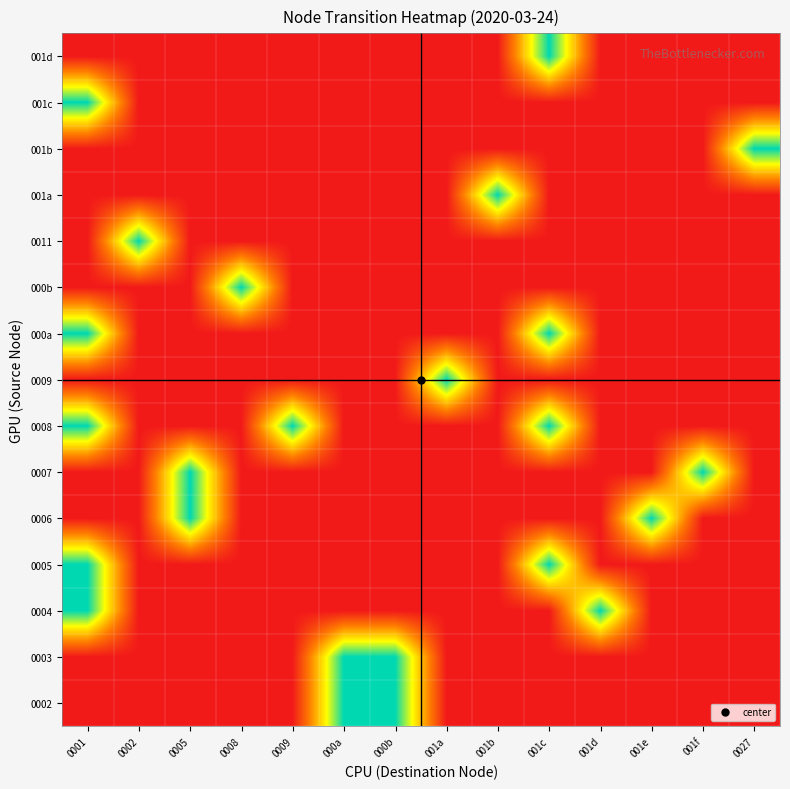

Reading left to right, transcribe all the data shown in this chart.

0002: 0001=0	0002=0	0005=0	0008=0	0009=0	000a=1	000b=1	001a=0	001b=0	001c=0	001d=0	001e=0	001f=0	0027=0
0003: 0001=0	0002=0	0005=0	0008=0	0009=0	000a=1	000b=1	001a=0	001b=0	001c=0	001d=0	001e=0	001f=0	0027=0
0004: 0001=1	0002=0	0005=0	0008=0	0009=0	000a=0	000b=0	001a=0	001b=0	001c=0	001d=1	001e=0	001f=0	0027=0
0005: 0001=1	0002=0	0005=0	0008=0	0009=0	000a=0	000b=0	001a=0	001b=0	001c=1	001d=0	001e=0	001f=0	0027=0
0006: 0001=0	0002=0	0005=1	0008=0	0009=0	000a=0	000b=0	001a=0	001b=0	001c=0	001d=0	001e=1	001f=0	0027=0
0007: 0001=0	0002=0	0005=1	0008=0	0009=0	000a=0	000b=0	001a=0	001b=0	001c=0	001d=0	001e=0	001f=1	0027=0
0008: 0001=1	0002=0	0005=0	0008=0	0009=1	000a=0	000b=0	001a=0	001b=0	001c=1	001d=0	001e=0	001f=0	0027=0
0009: 0001=0	0002=0	0005=0	0008=0	0009=0	000a=0	000b=0	001a=1	001b=0	001c=0	001d=0	001e=0	001f=0	0027=0
000a: 0001=1	0002=0	0005=0	0008=0	0009=0	000a=0	000b=0	001a=0	001b=0	001c=1	001d=0	001e=0	001f=0	0027=0
000b: 0001=0	0002=0	0005=0	0008=1	0009=0	000a=0	000b=0	001a=0	001b=0	001c=0	001d=0	001e=0	001f=0	0027=0
0011: 0001=0	0002=1	0005=0	0008=0	0009=0	000a=0	000b=0	001a=0	001b=0	001c=0	001d=0	001e=0	001f=0	0027=0
001a: 0001=0	0002=0	0005=0	0008=0	0009=0	000a=0	000b=0	001a=0	001b=1	001c=0	001d=0	001e=0	001f=0	0027=0
001b: 0001=0	0002=0	0005=0	0008=0	0009=0	000a=0	000b=0	001a=0	001b=0	001c=0	001d=0	001e=0	001f=0	0027=1
001c: 0001=1	0002=0	0005=0	0008=0	0009=0	000a=0	000b=0	001a=0	001b=0	001c=0	001d=0	001e=0	001f=0	0027=0
001d: 0001=0	0002=0	0005=0	0008=0	0009=0	000a=0	000b=0	001a=0	001b=0	001c=1	001d=0	001e=0	001f=0	0027=0